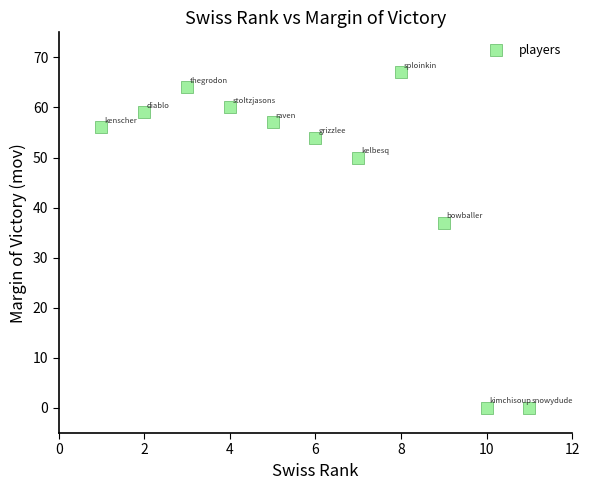

What Y value in the scatter plot is closest to 33?

37